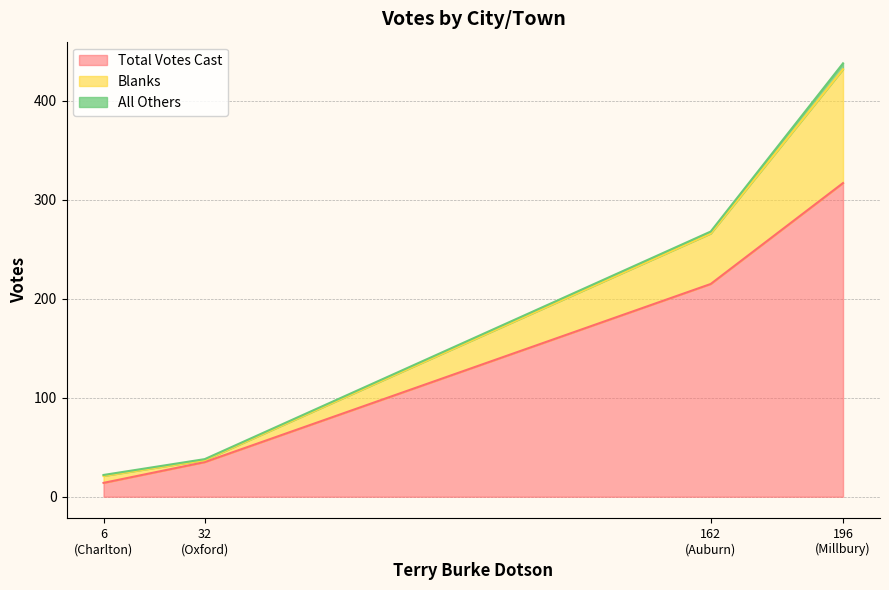

What is the difference between the highest and lowest values at Auburn?

213